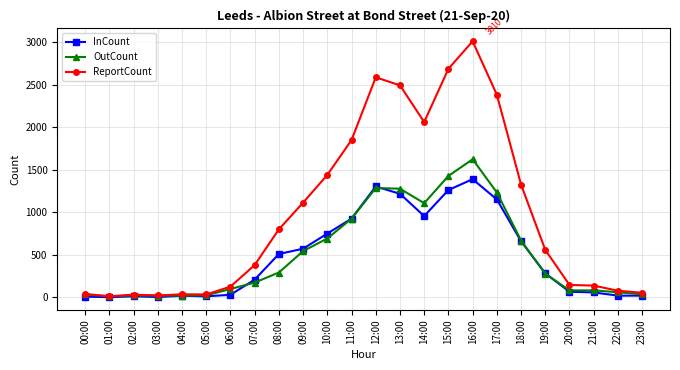

True or false: OutCount has more than 0 points higher than both neighbors.

True